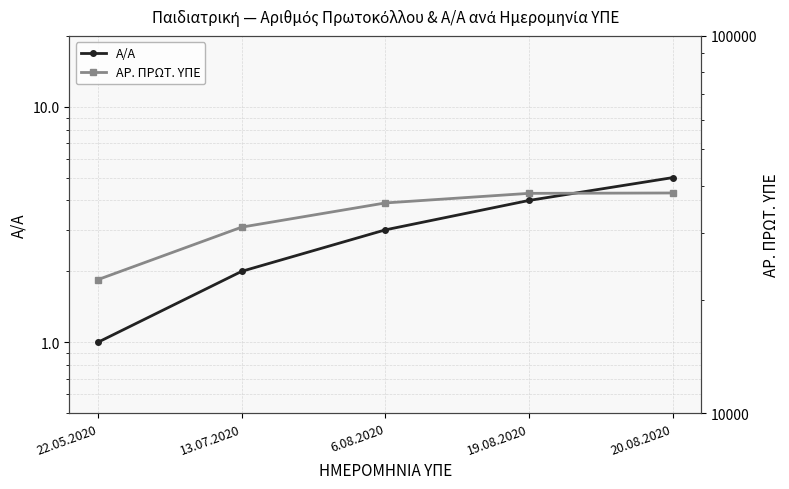

True or false: Α/Α and ΑΡ. ΠΡΩΤ. ΥΠΕ intersect in this chart.

False